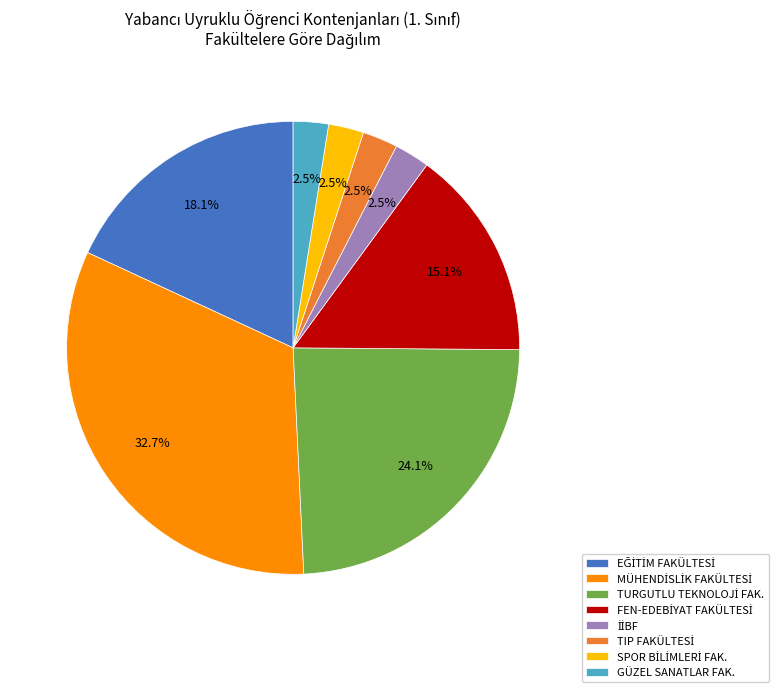

Does GÜZEL SANATLAR FAK. account for over 50% of the chart?

No